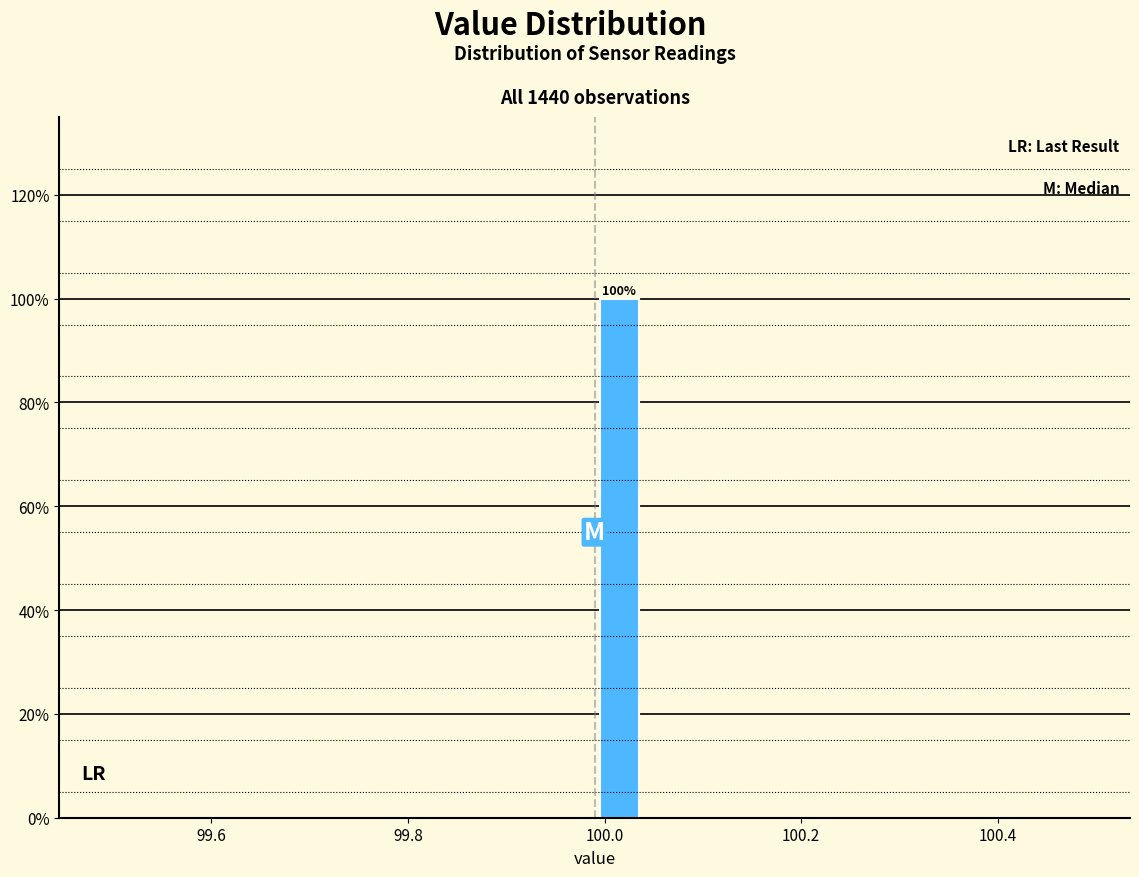

Read against the x-axis, roughly where is the centre of the tallest bar?

100.02